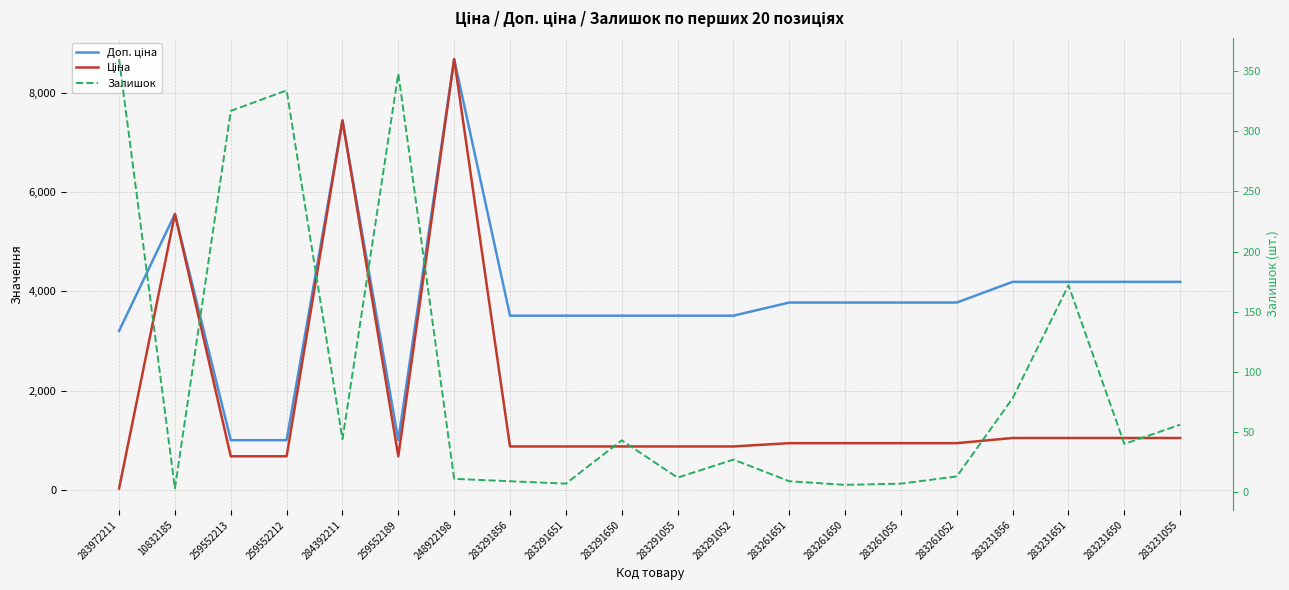

Between 284392211 and 283291856, which series saw the biggest shift?

Ціна